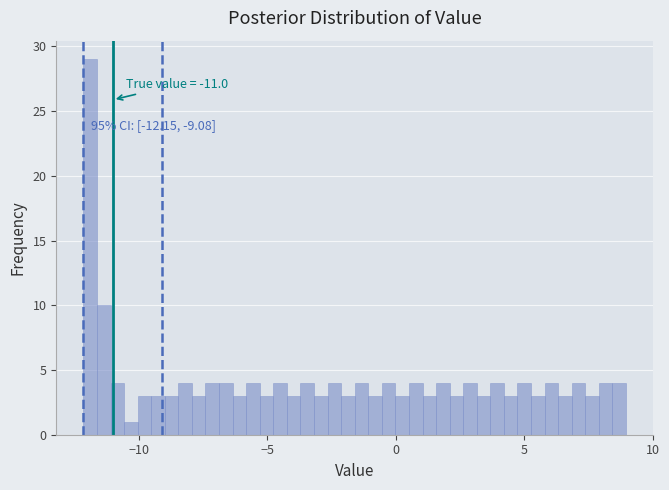

Read against the x-axis, roughly where is the centre of the tallest bar?

-12.0